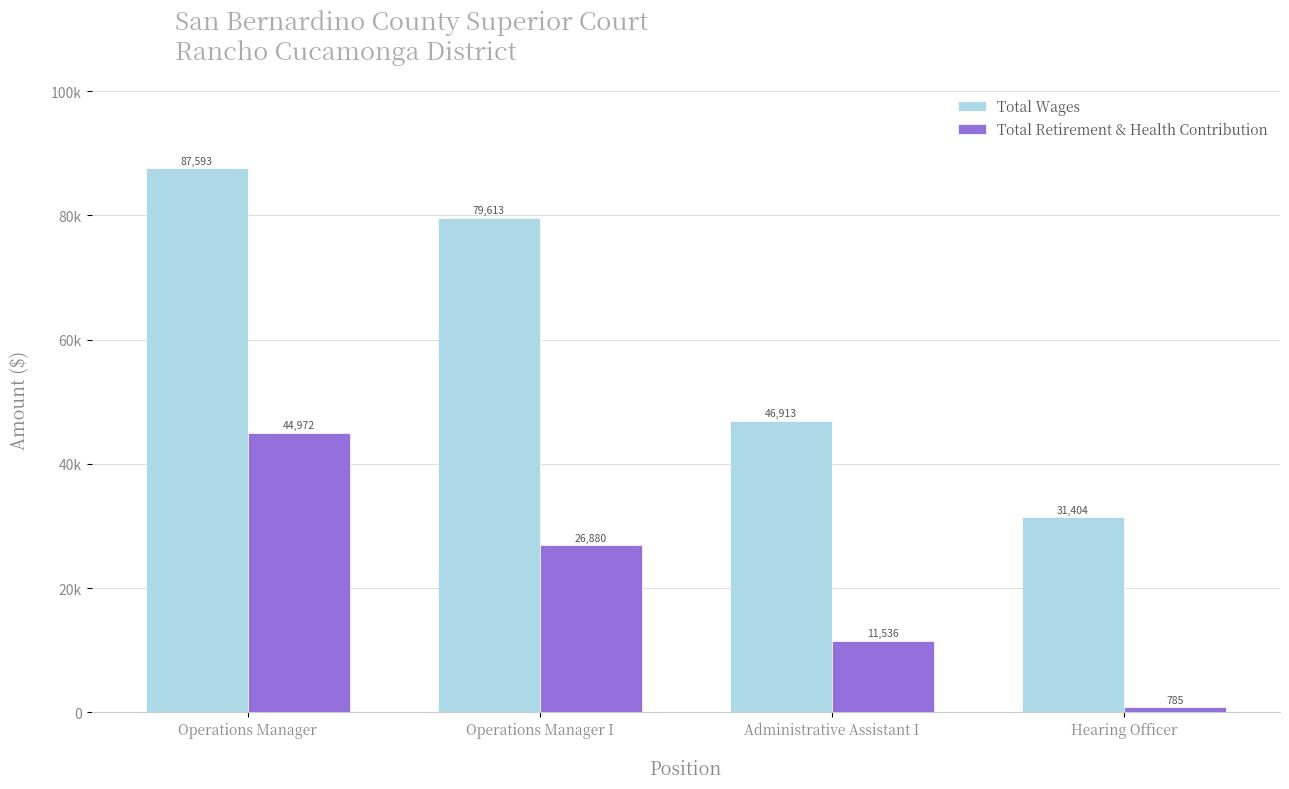

What is the label of the 3rd bar from the left?

Administrative Assistant I